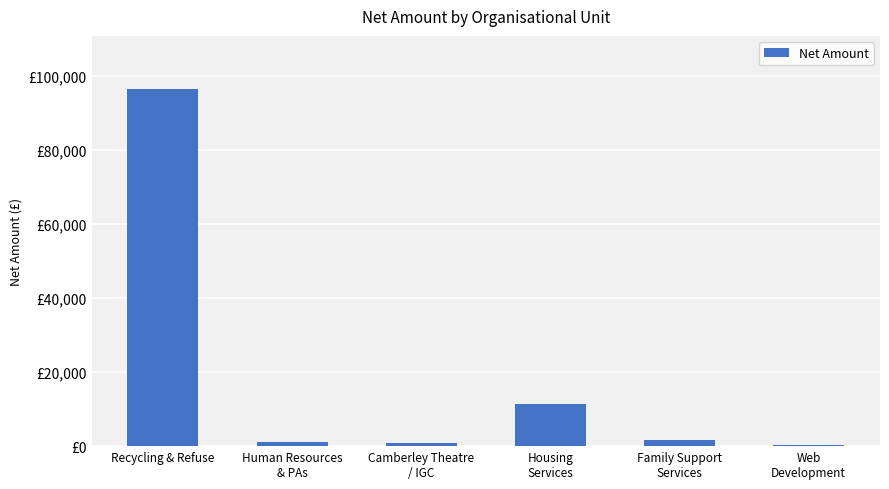

What is the value of the 2nd bar from the left?

1000.0